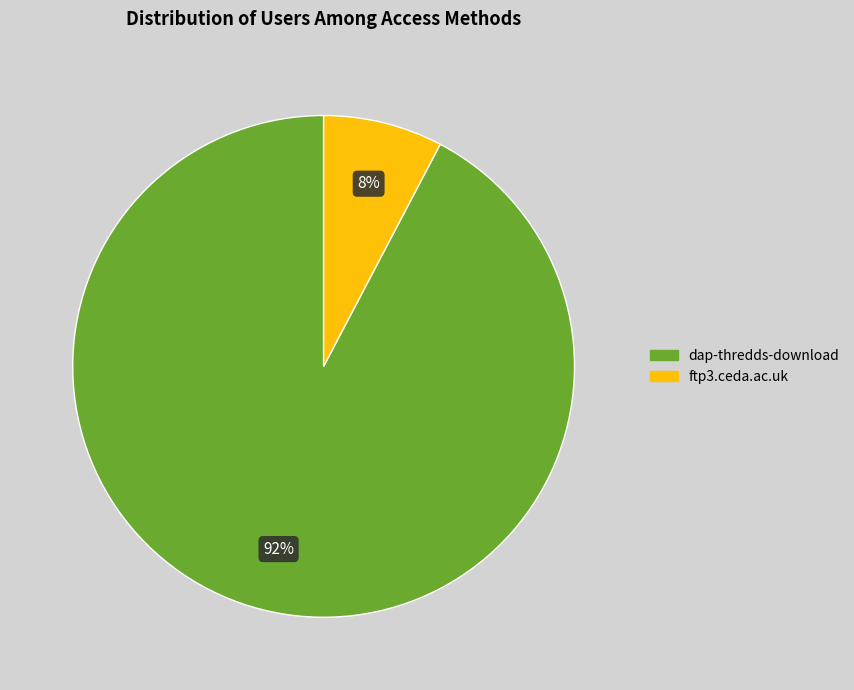

How many segments does this pie chart have?

2